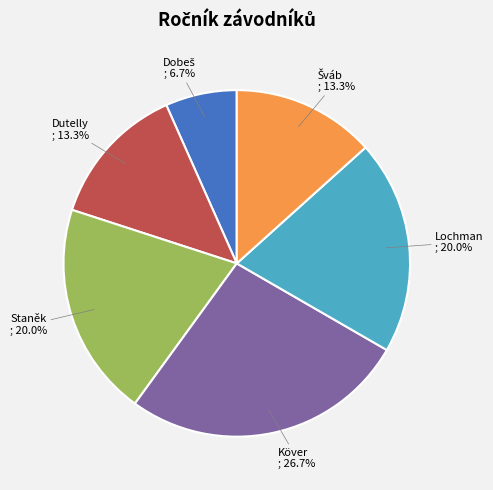

To the nearest percent, what is the difference between the largest and smallest slice percentages?

20%